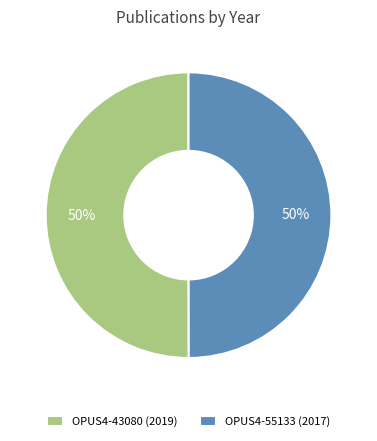

To the nearest percent, what percentage of the pie is OPUS4-43080 (2019)?

50%